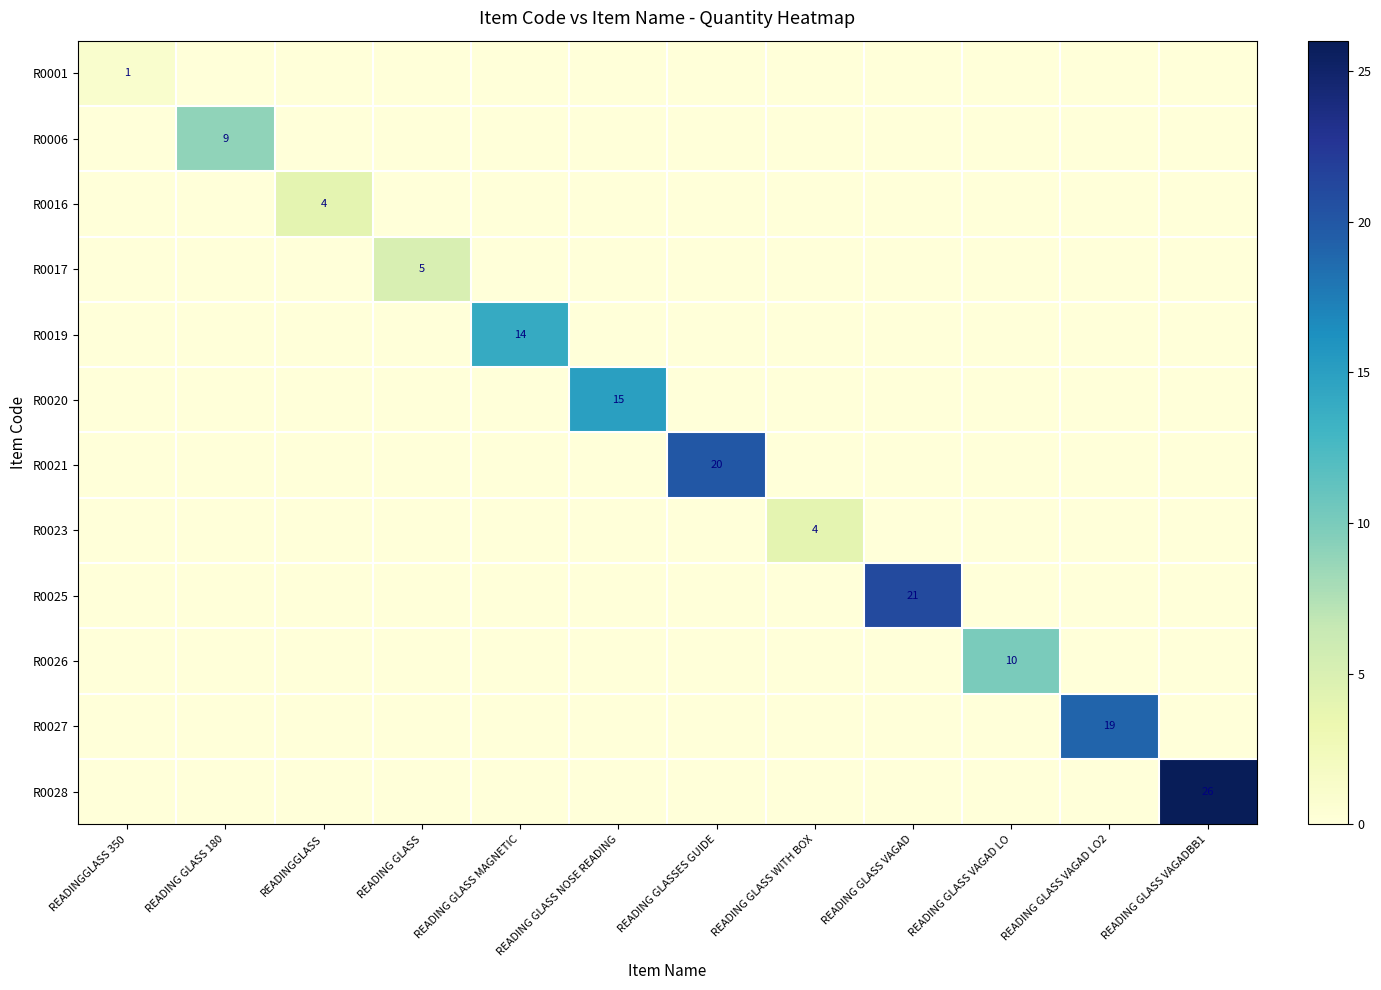

Is it true that R0027 equals 9 at READING GLASS VAGAD LO2?

False